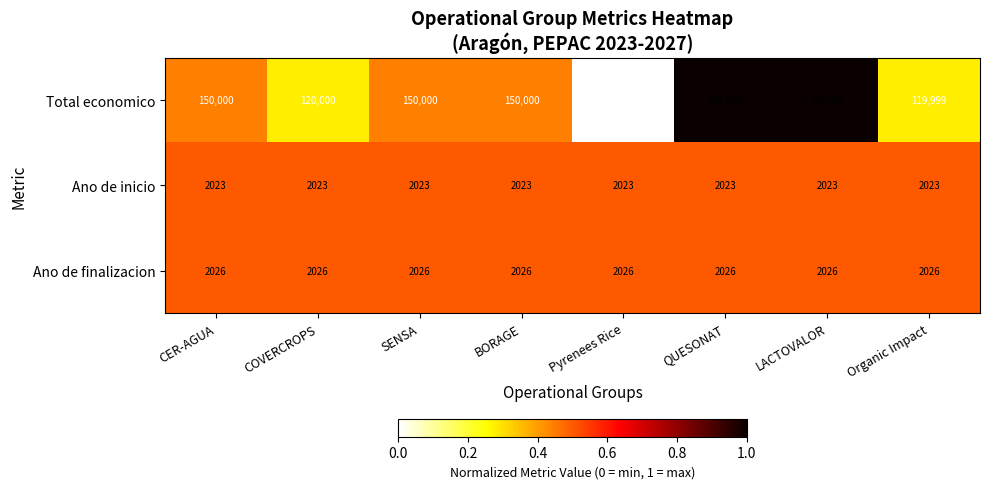

Rank the series by their maximum value, from lowest to highest.

Ano de inicio, Ano de finalizacion, Total economico